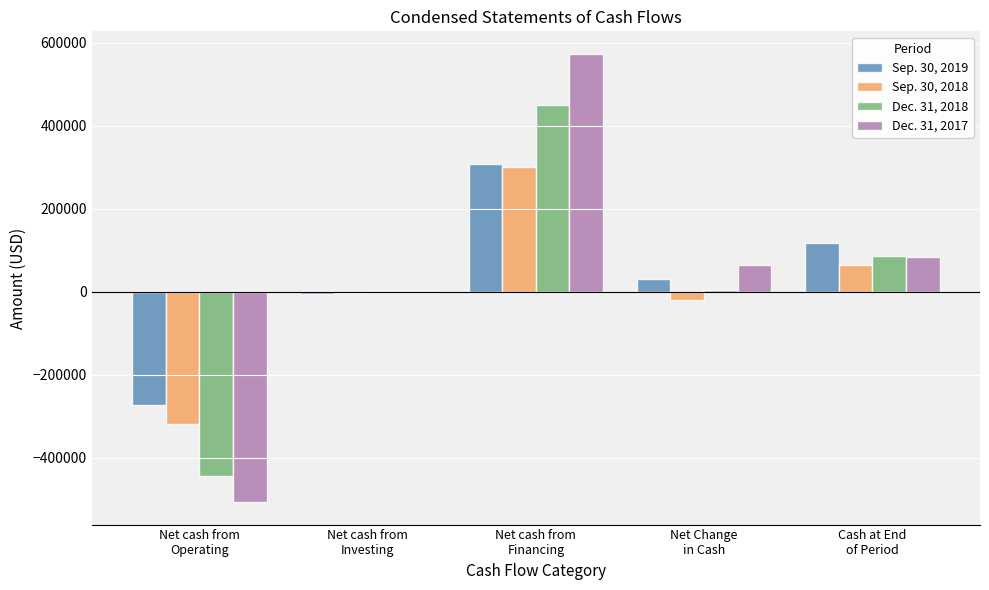

Between Net Change
in Cash and Cash at End
of Period, which series saw the biggest shift?

Sep. 30, 2019